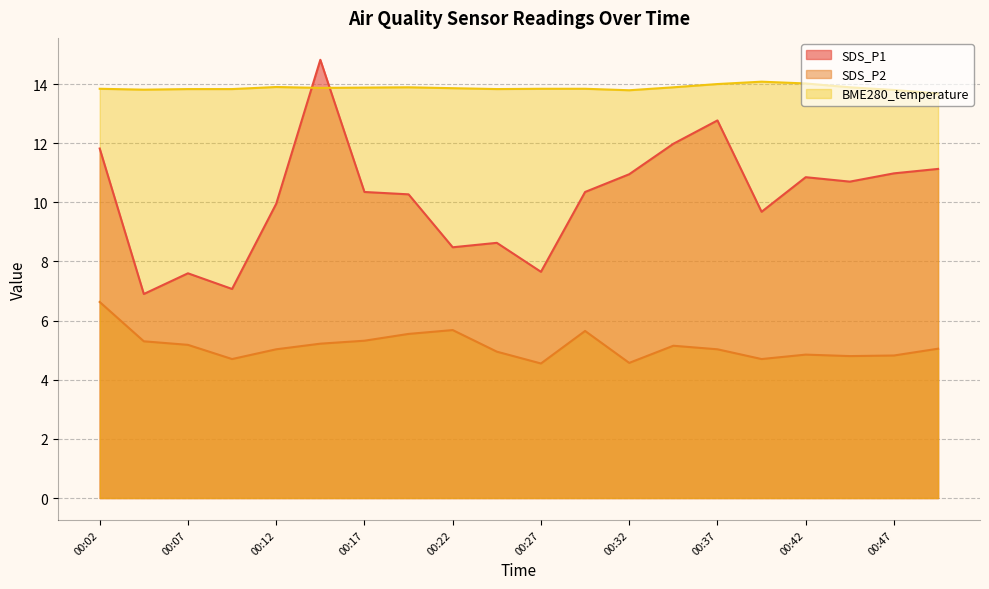

How many values in the SDS_P2 series are below 5?

8